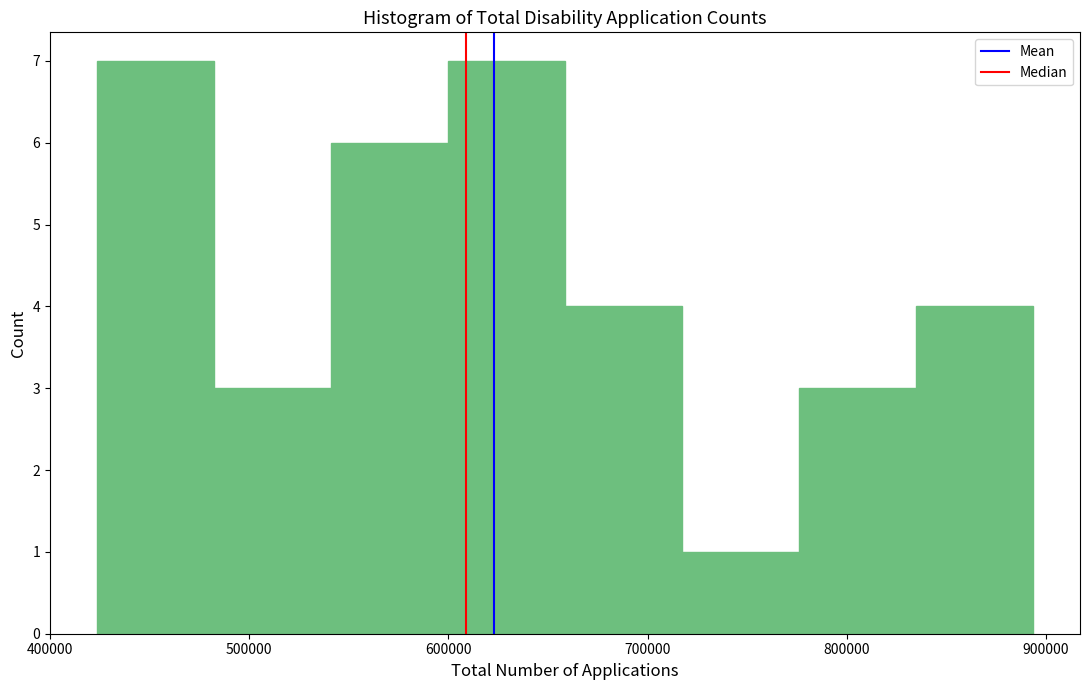

How tall is the bar that spans 600000 to 660000 on the x-axis? Neither the bar edges nor the heights are printed on the chart, so give them approximately, as read against the axes.

7